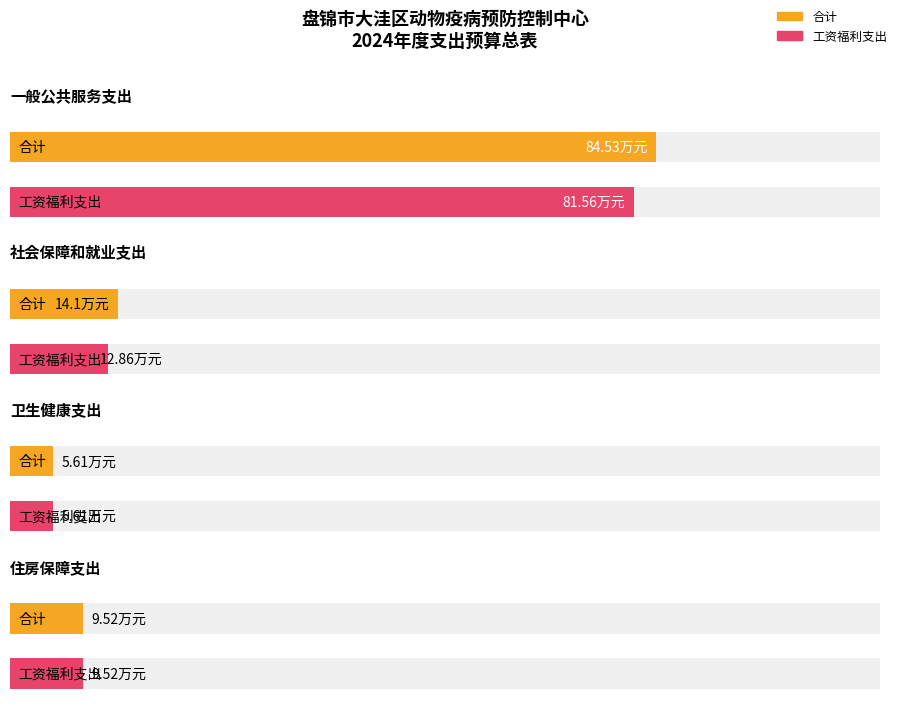

What position from the right is 卫生健康支出?

2